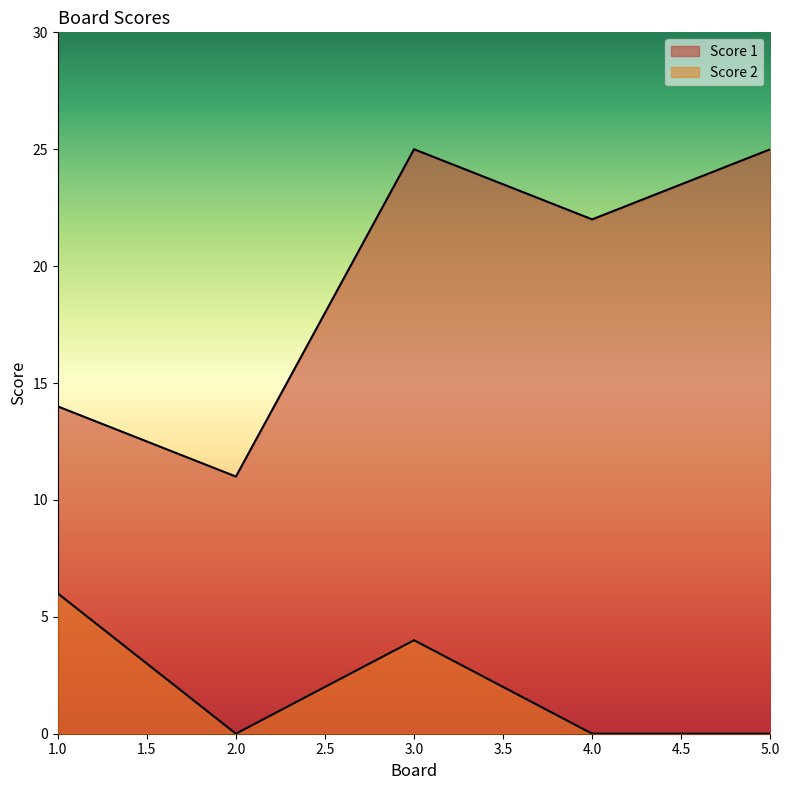

Reading left to right, list all the values displayed in this chart.

Score 1: 14	11	25	22	25
Score 2: 6	0	4	0	0